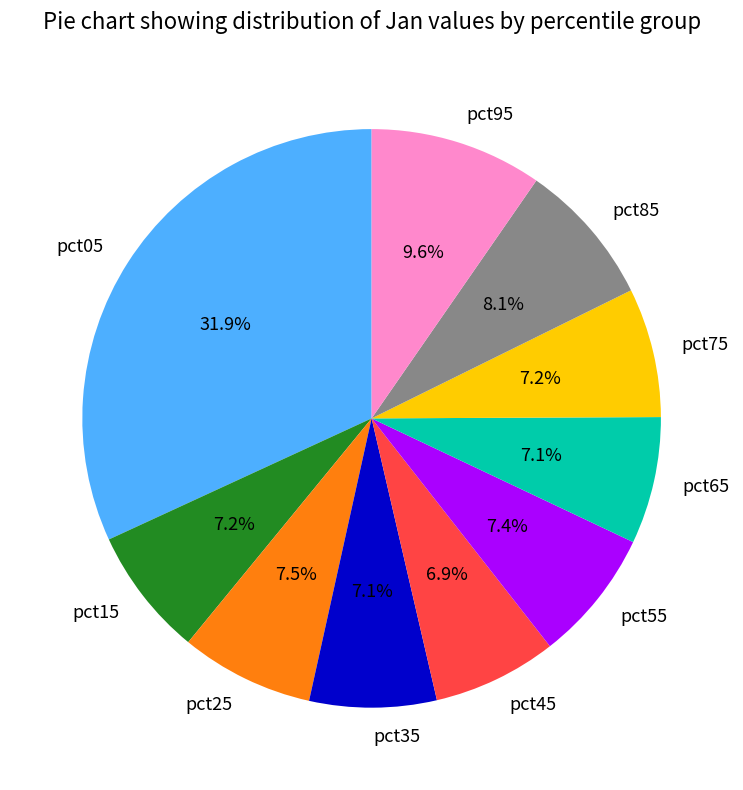

The pct85 slice represents 8% of the pie. True or false?

True